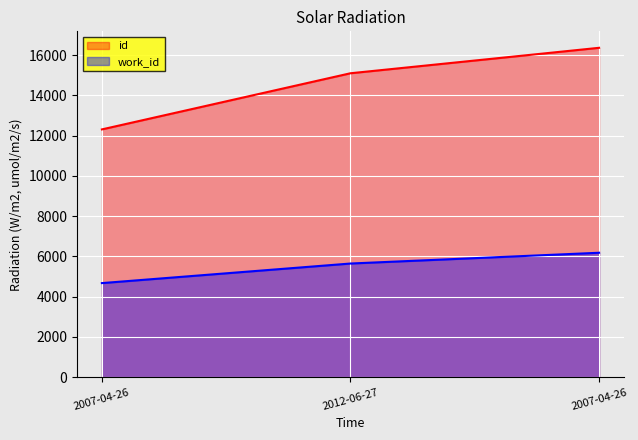

What is the sum of all id values?

43761